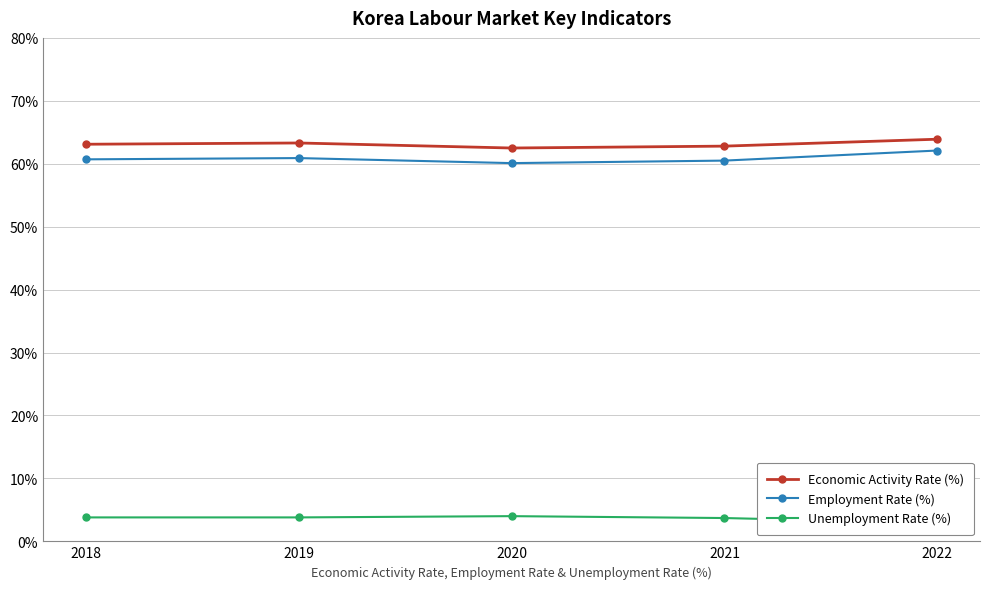

What is the difference between the maximum and minimum values in the Employment Rate (%) series?

2.0